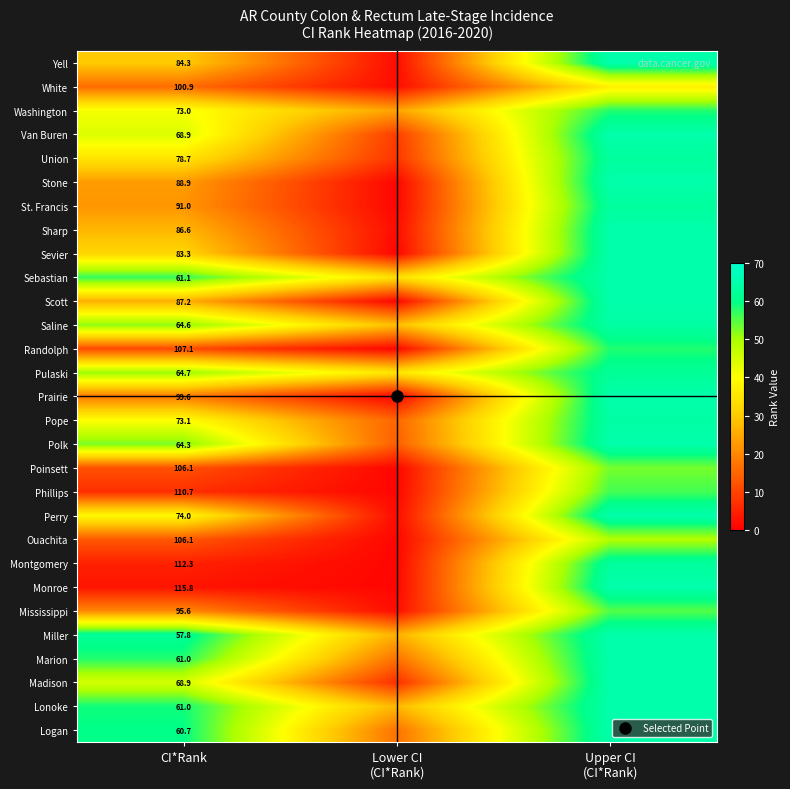

How many series are shown in this chart?

29